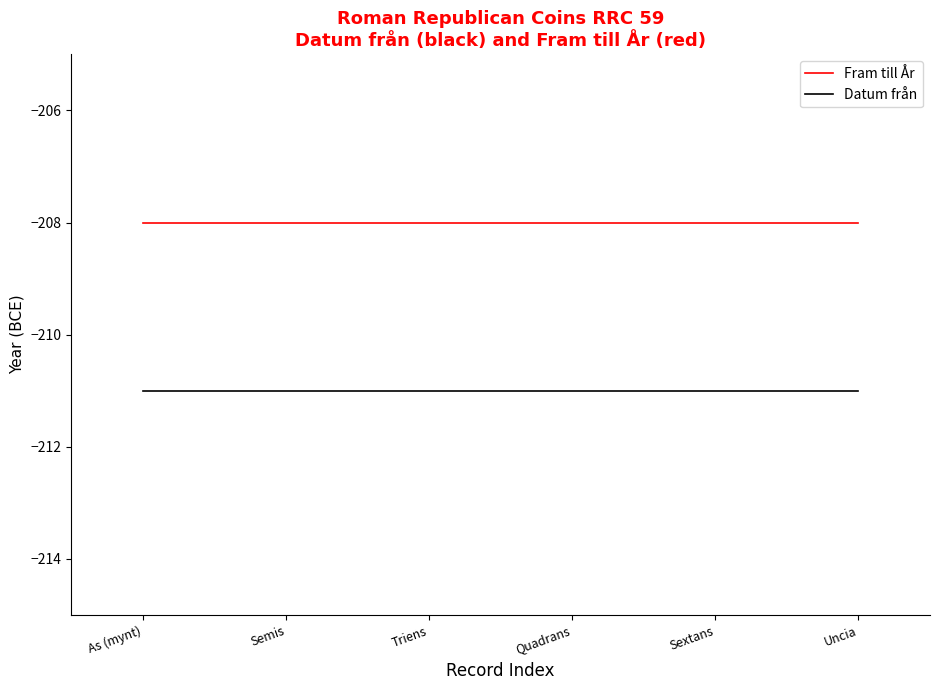

True or false: Datum från and Fram till År intersect in this chart.

False